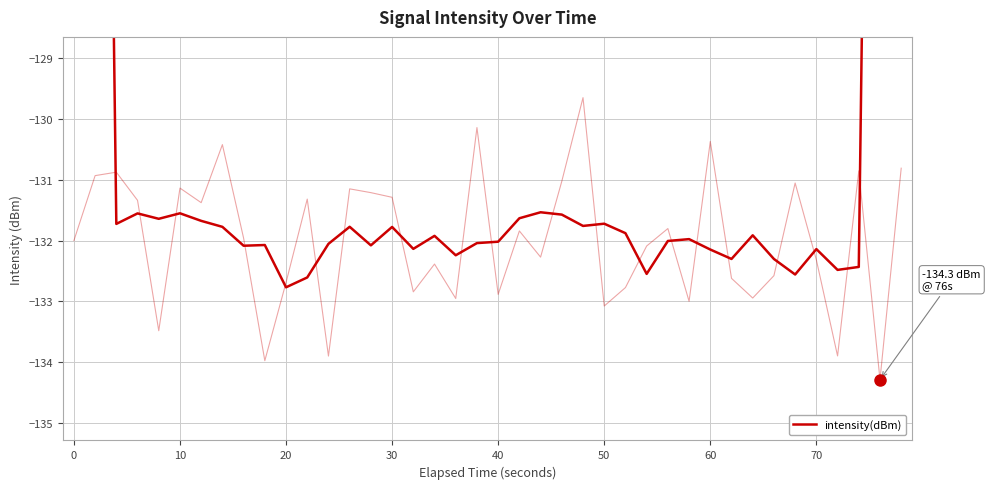

Is this an area chart (filled region under the line)?

No